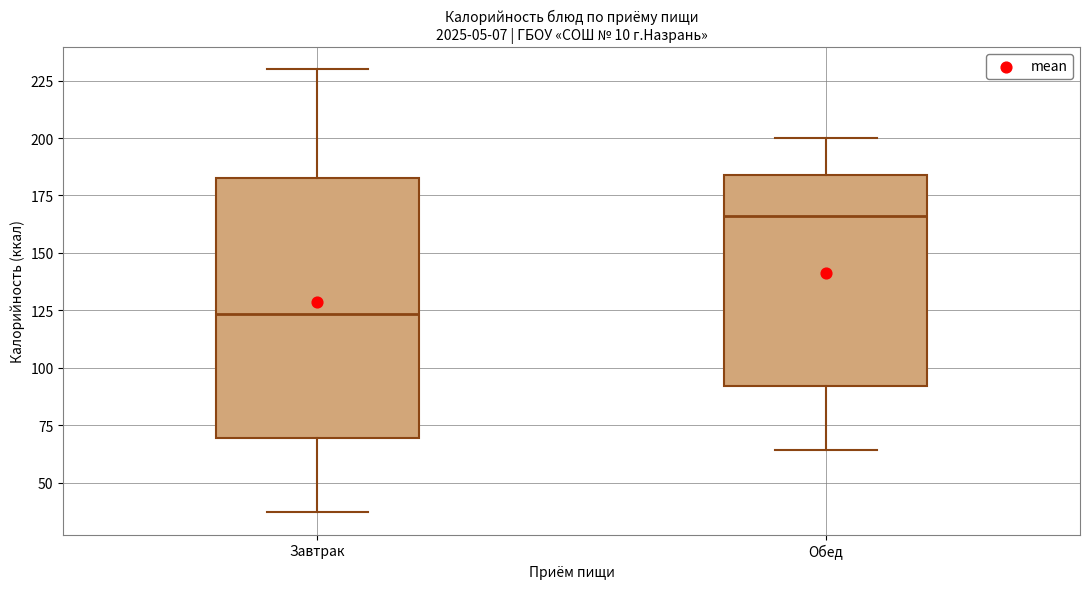

Reading left to right, read every box against the y-axis: the position of its median line, the range the box covers, and the ends of its whiskers. The values are not printed on the chart, so give them approximately, as read against the axis.

Завтрак: median 125, box 70 to 185, whiskers 35 to 230
Обед: median 165, box 90 to 185, whiskers 65 to 200